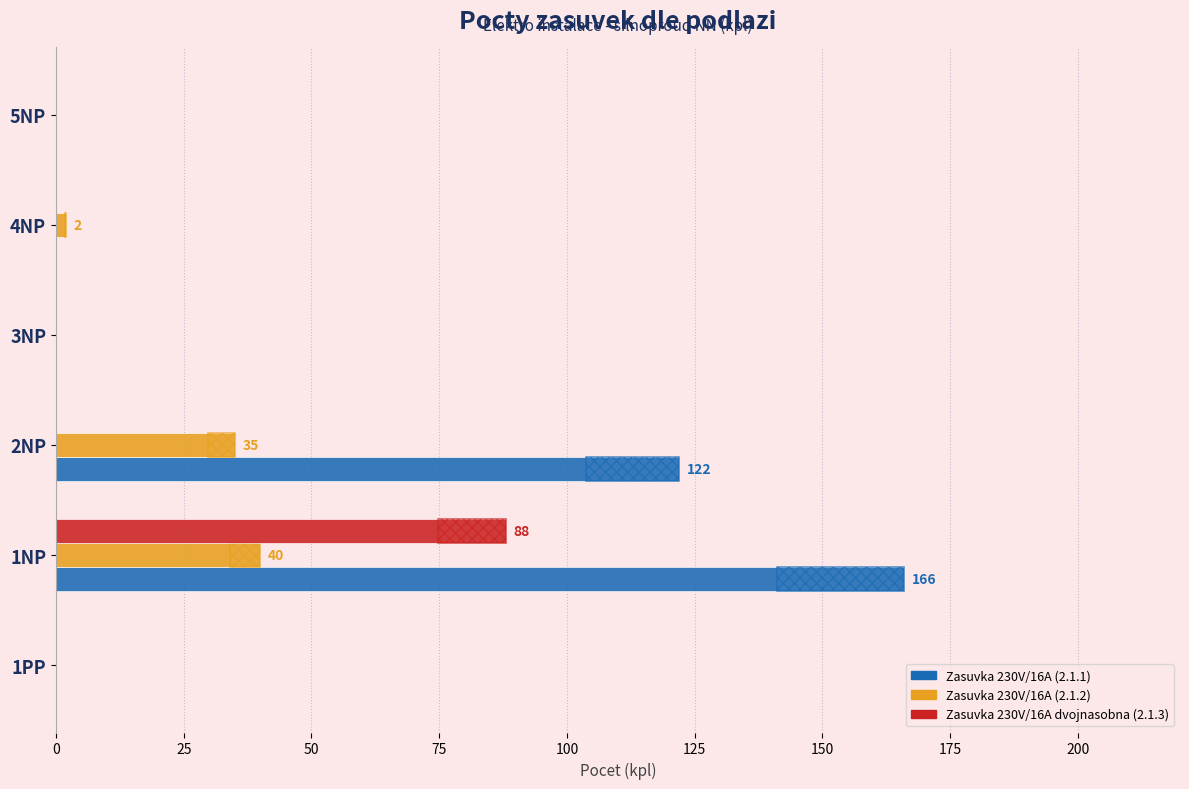

What is the sum of all Zasuvka 230V/16A (2.1.2) values?

77